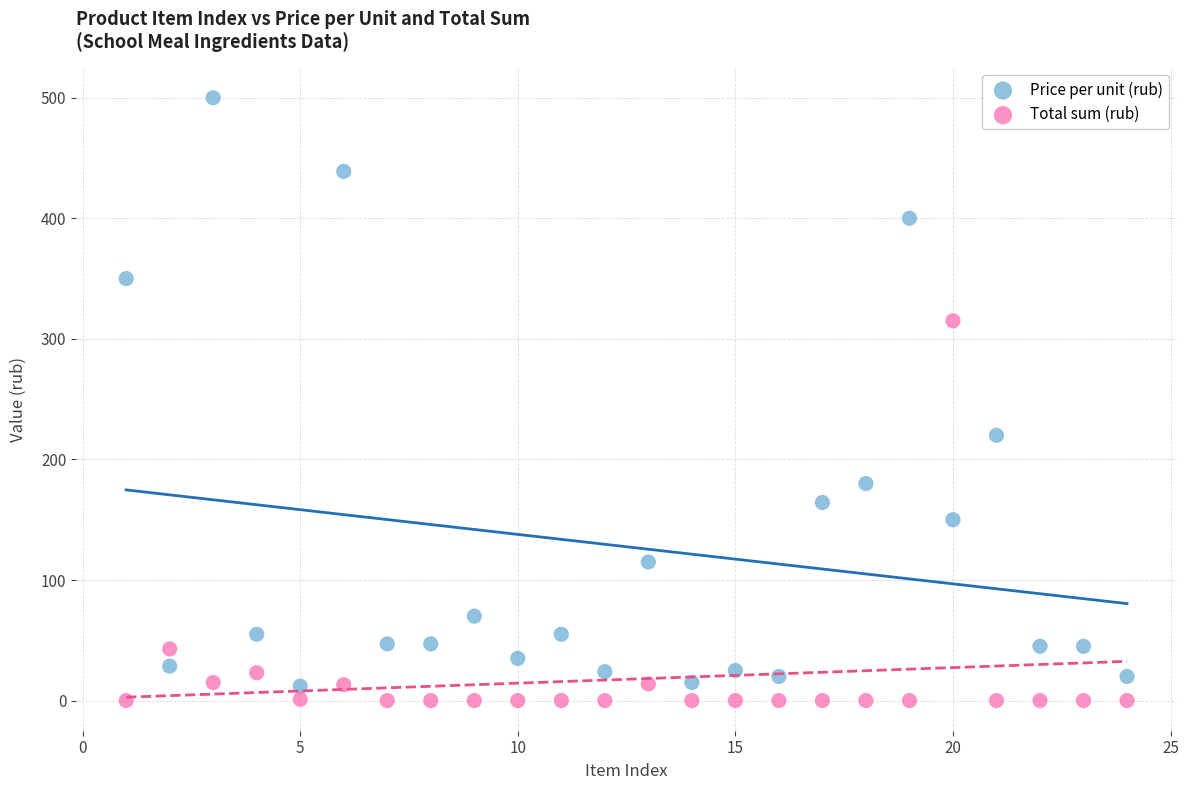

Which series reaches the maximum Y coordinate?

Price per unit (rub)